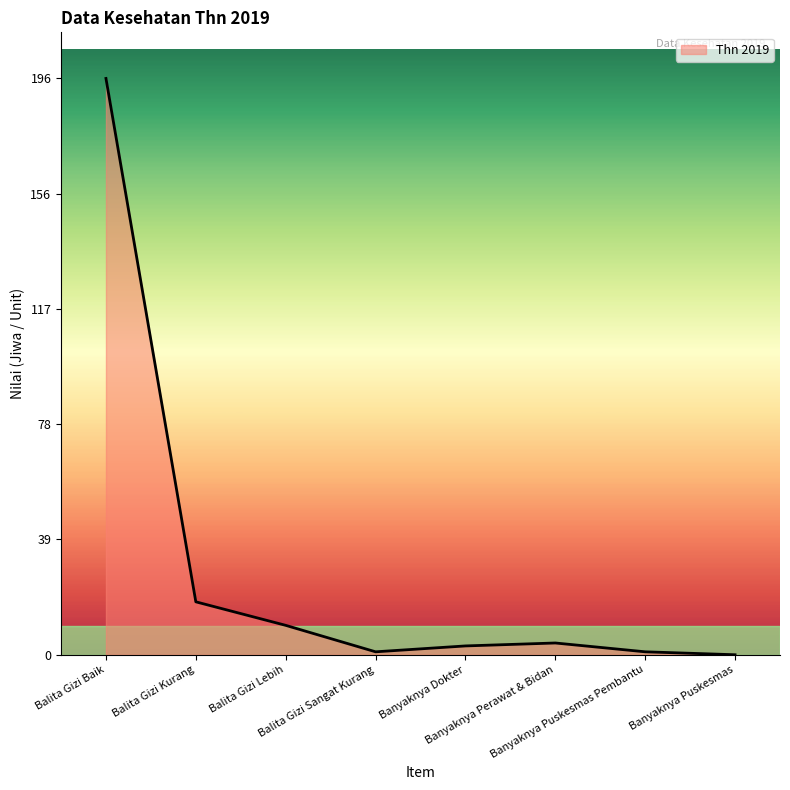

What is the greatest value displayed?

196